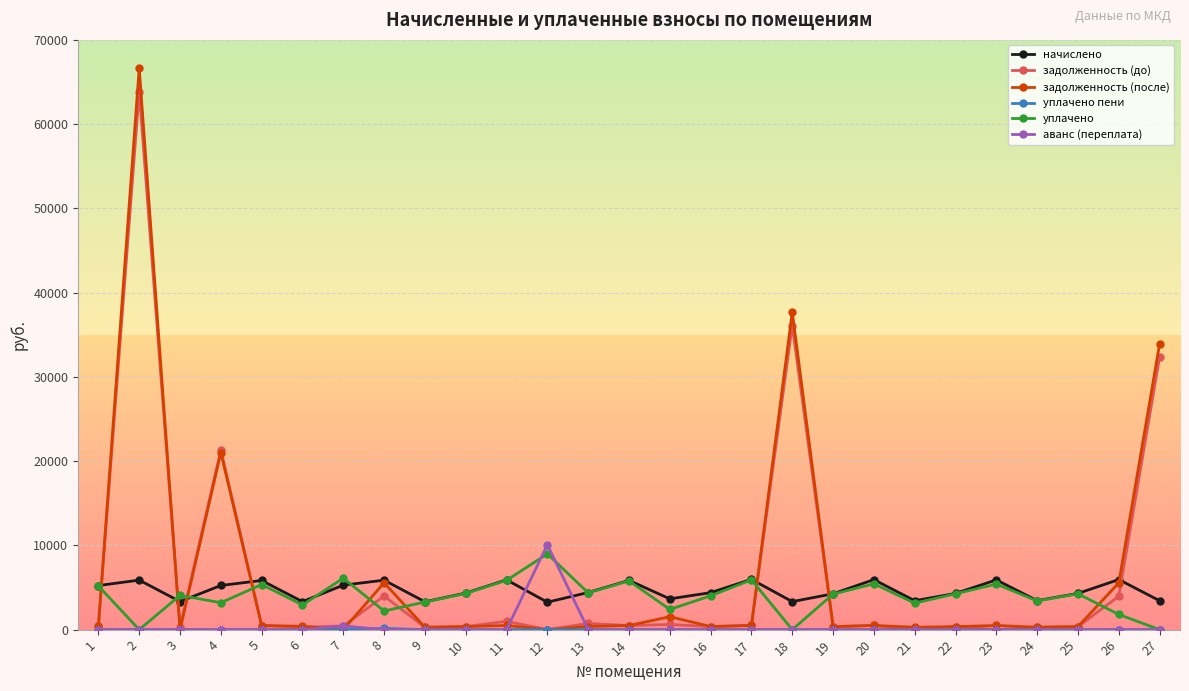

What is the difference between the highest and lowest values at 2?

66681.6